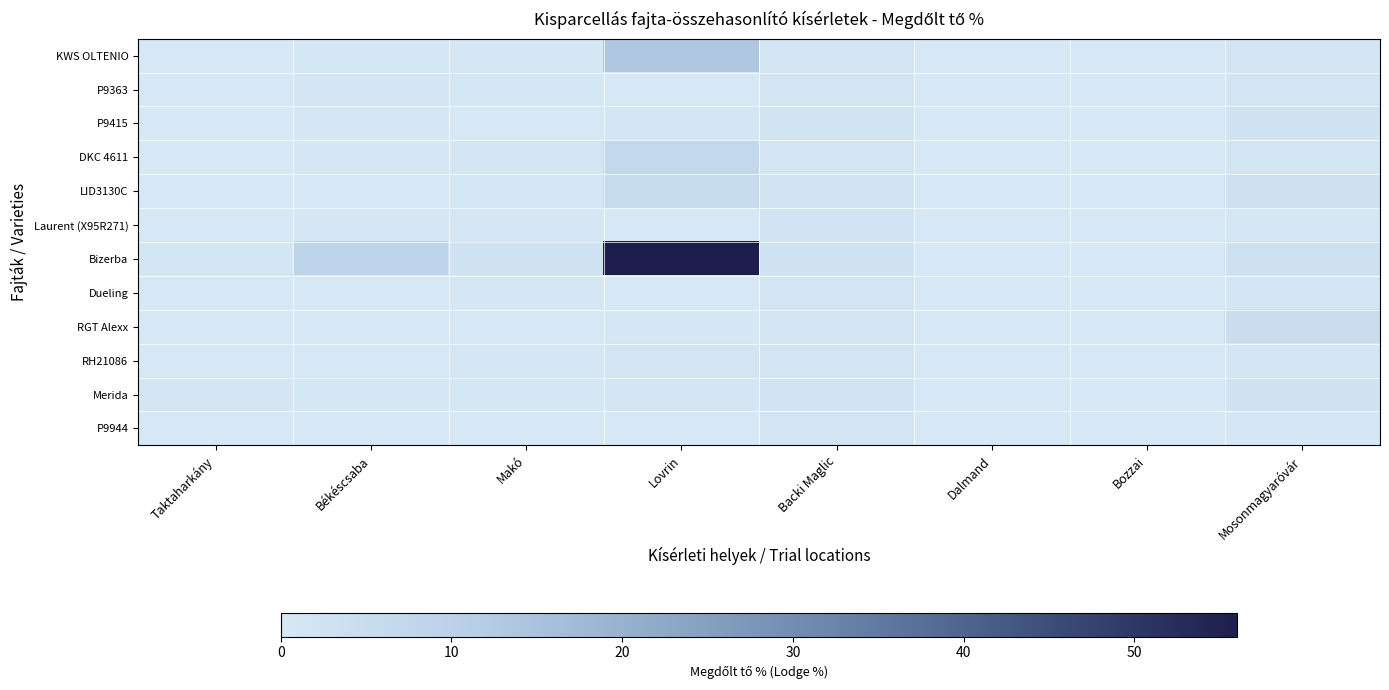

At Lovrin, list the series in order from smallest to largest.

P9363, Laurent (X95R271), Dueling, P9944, RGT Alexx, Merida, P9415, RH21086, LID3130C, DKC 4611, KWS OLTENIO, Bizerba